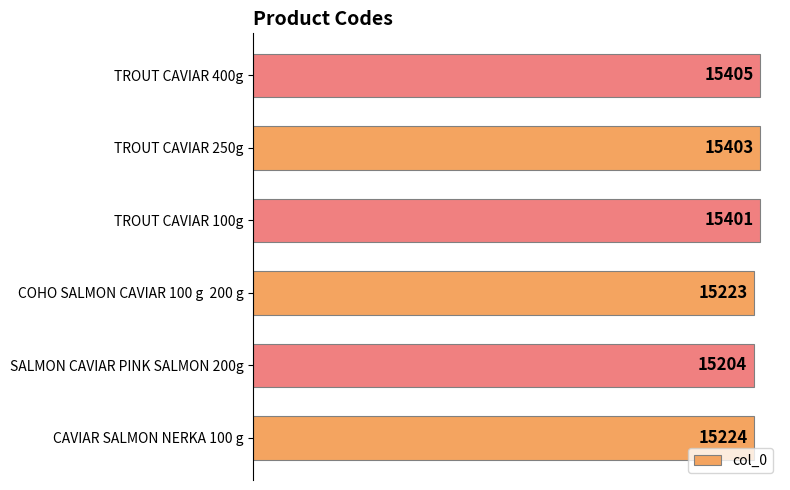

What is the difference between the maximum and second lowest values?

182